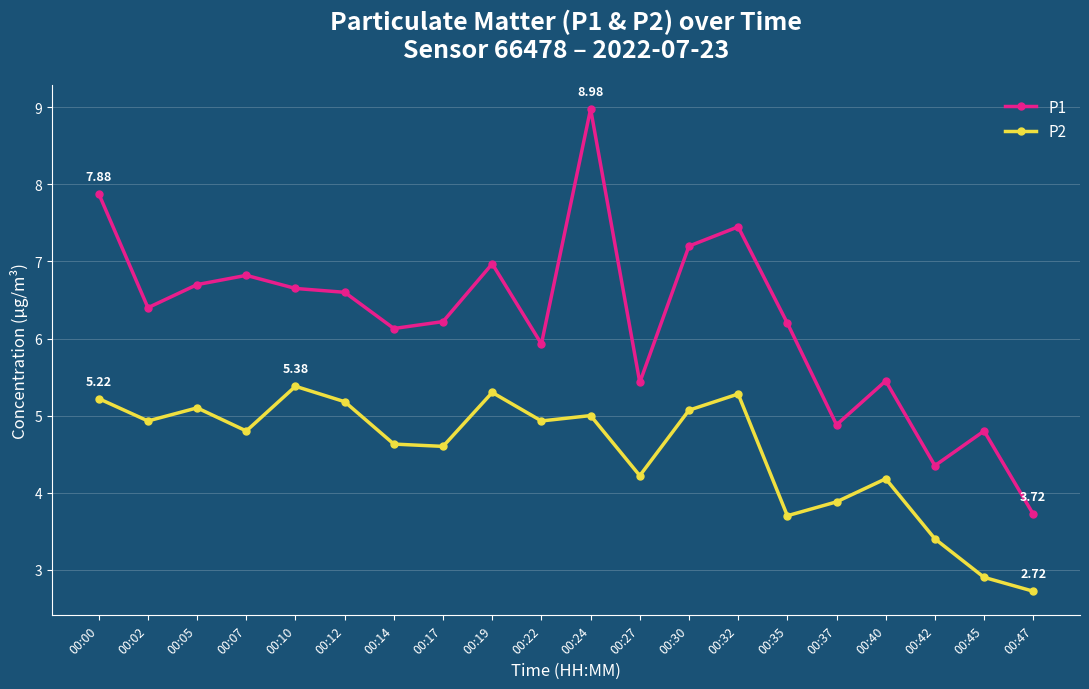

At how many categories does at least one series exceed 8?

1